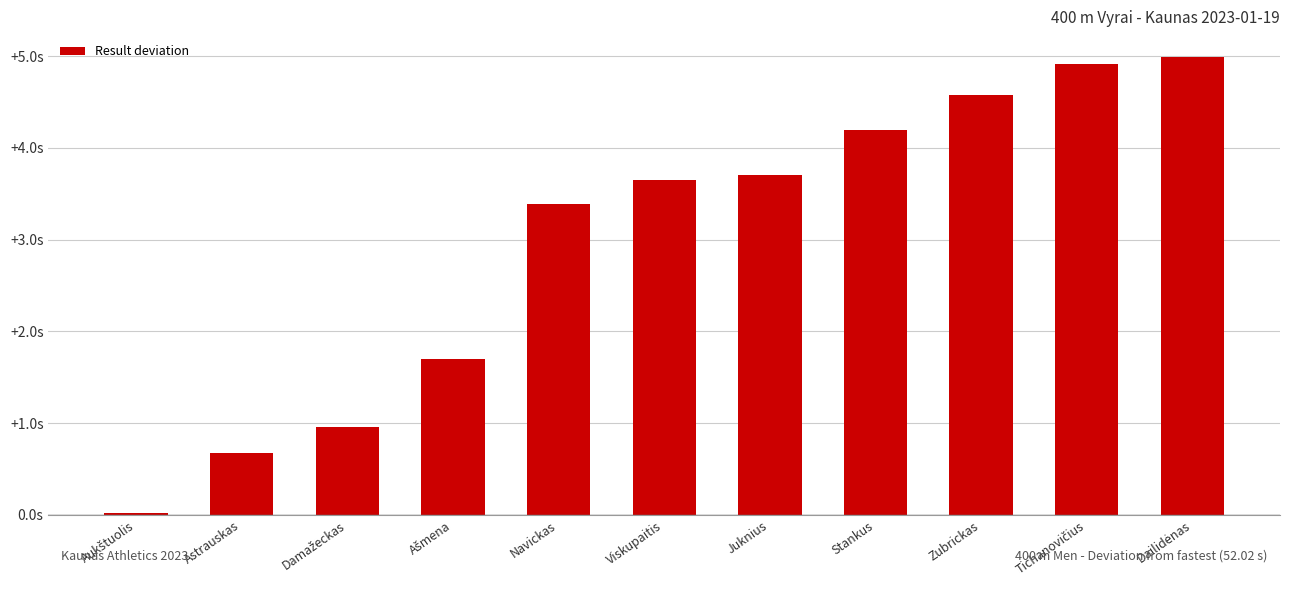

Are the bars horizontal?

No